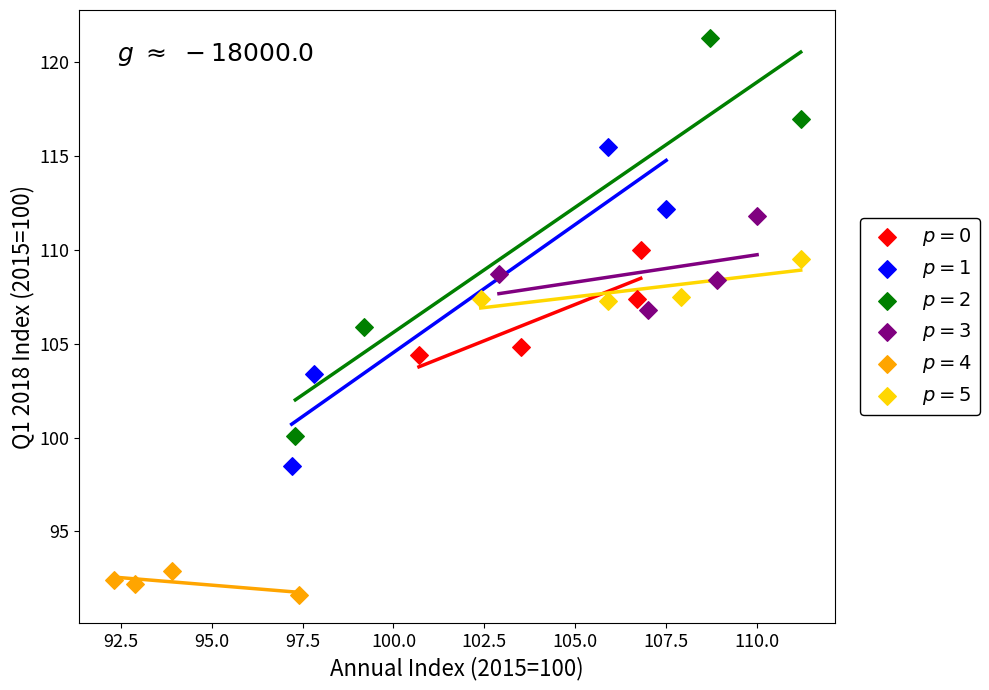

Which series reaches the maximum Y coordinate?

$p = 2$